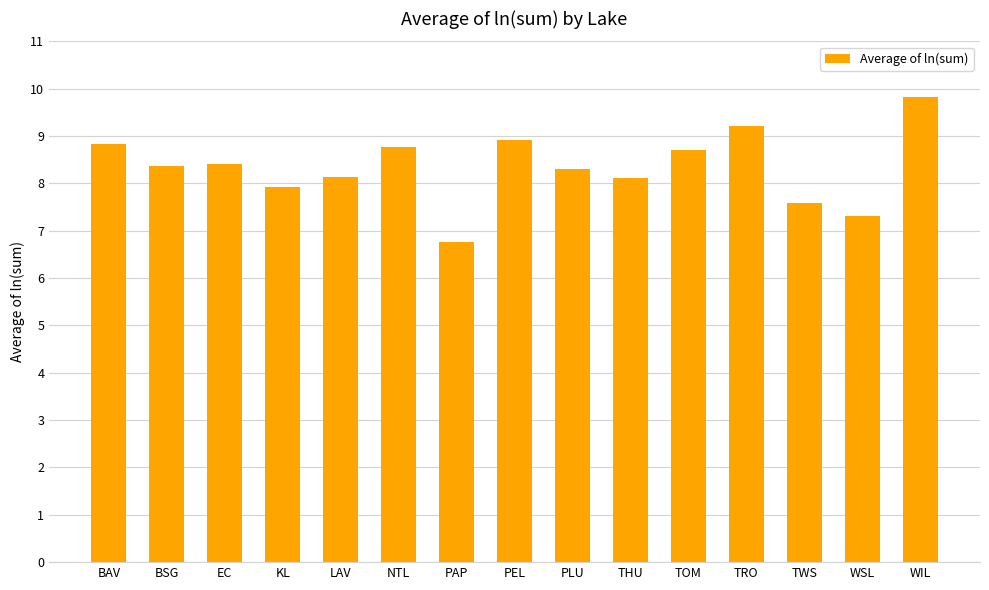

What is the label of the 5th bar from the left?

LAV